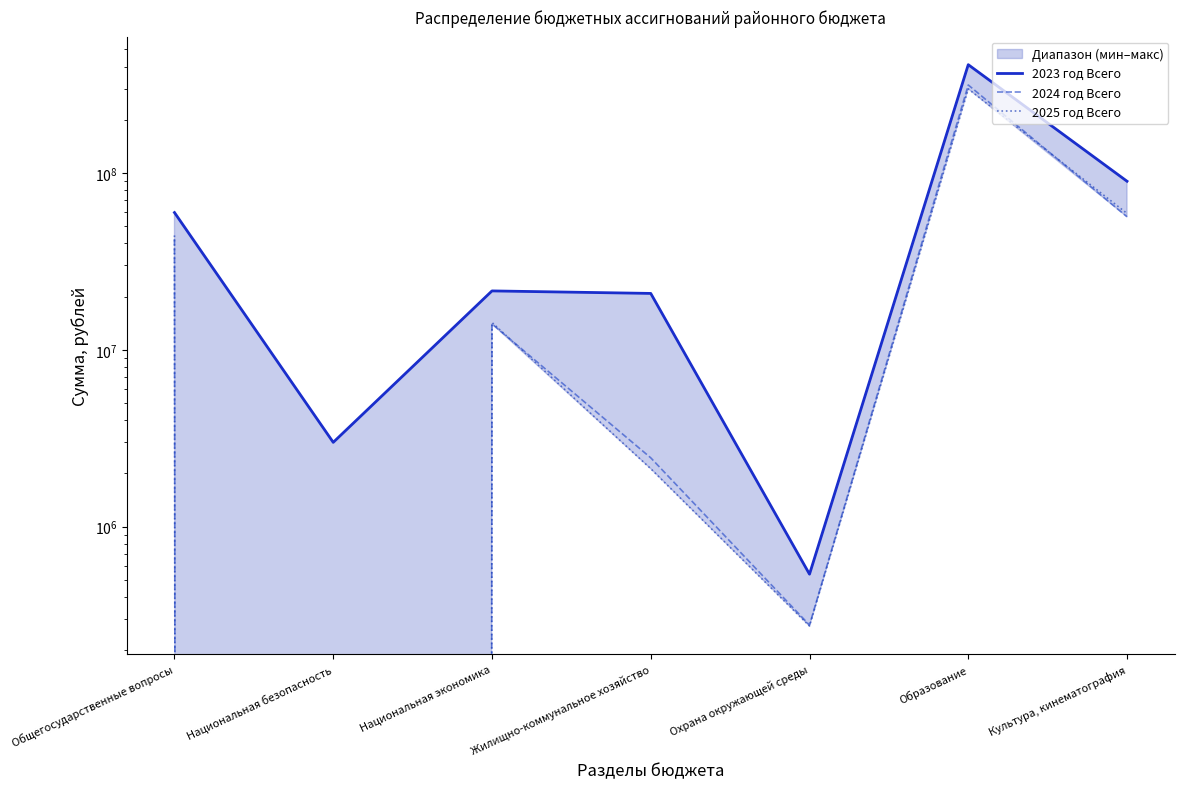

What is the label of the 5th point from the right?

Национальная экономика